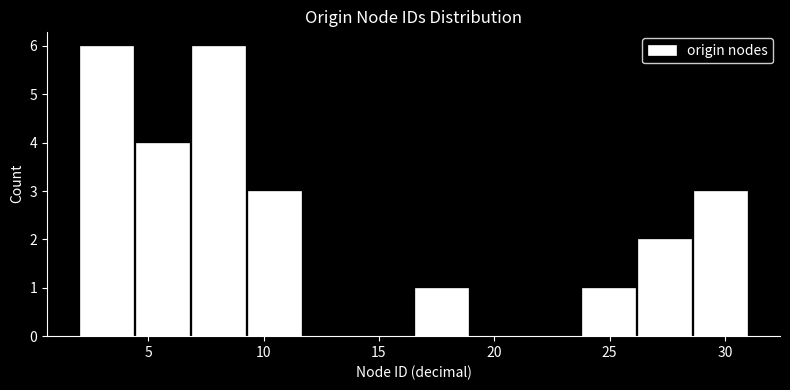

Reading left to right, transcribe this chart: for each bar, give the range it covers on the x-axis and its height. Neither the bar edges nor the heights are printed on the chart, so give them approximately, as read against the axes.

2.0 to 4.5: 6
4.5 to 7.0: 4
7.0 to 9.5: 6
9.5 to 11.5: 3
11.5 to 14.0: 0
14.0 to 16.5: 0
16.5 to 19.0: 1
19.0 to 21.5: 0
21.5 to 24.0: 0
24.0 to 26.0: 1
26.0 to 28.5: 2
28.5 to 31.0: 3